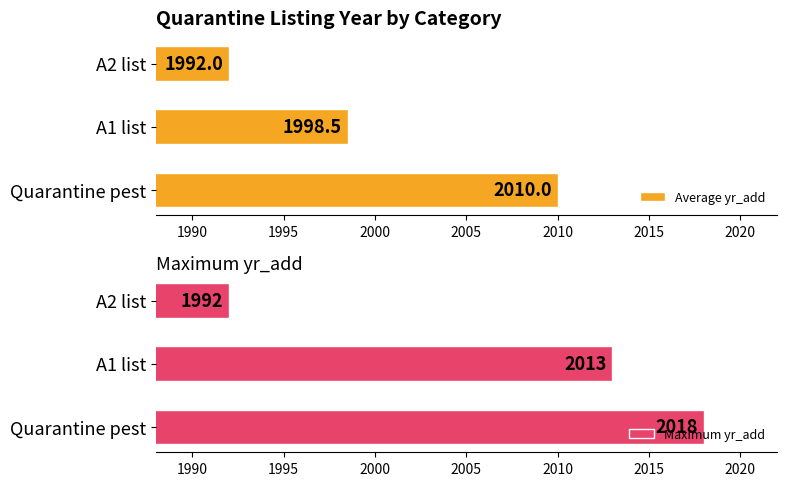

Count the Average yr_add values in the range 1992 to 2010.

3